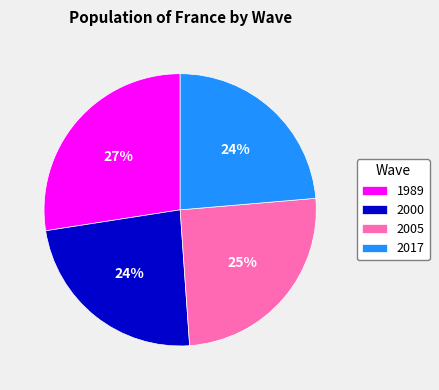

Is the sum of 2000 and 2005 greater than half?

No